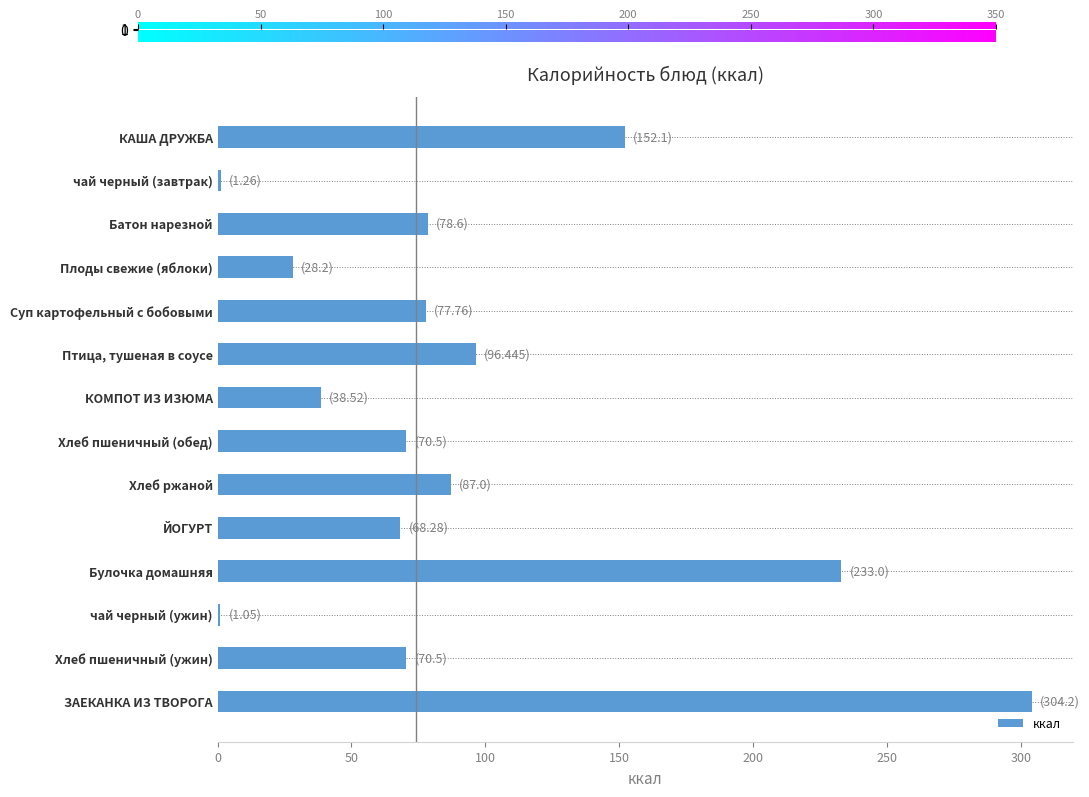

What is the label of the 1st bar from the bottom?

ЗАЕКАНКА ИЗ ТВОРОГА